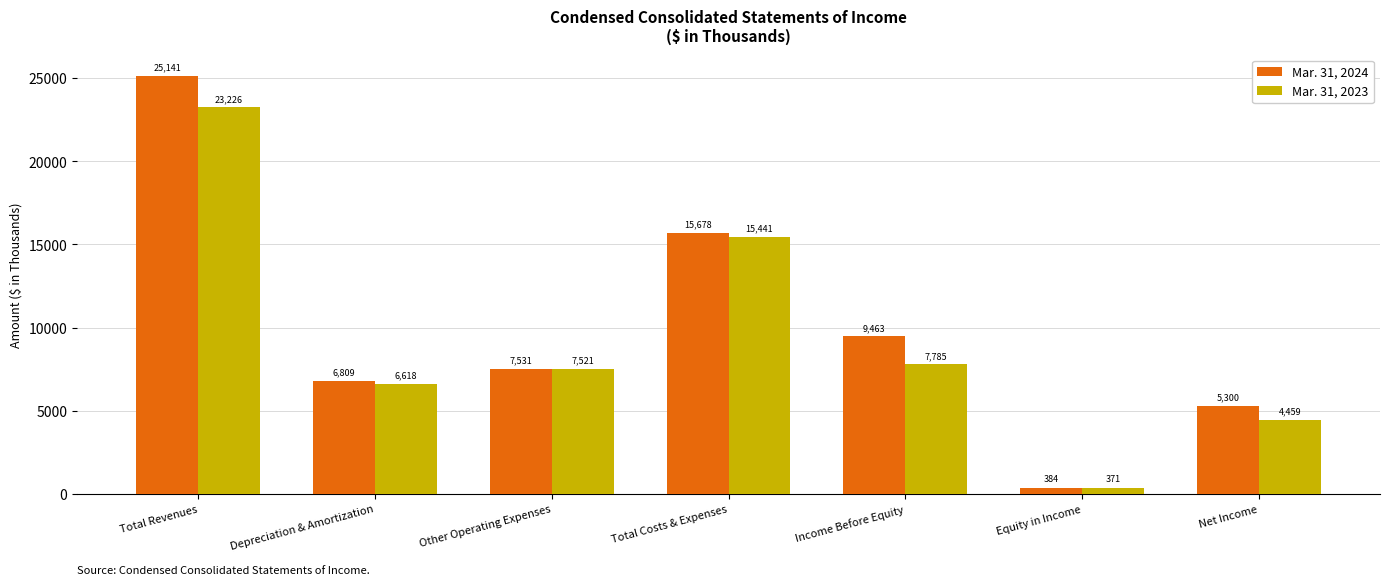

At which category does the chart reach its peak across all series?

Total Revenues